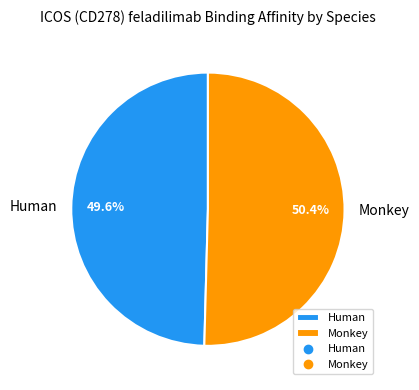

What percentage is NOT represented by Monkey?

49.6%